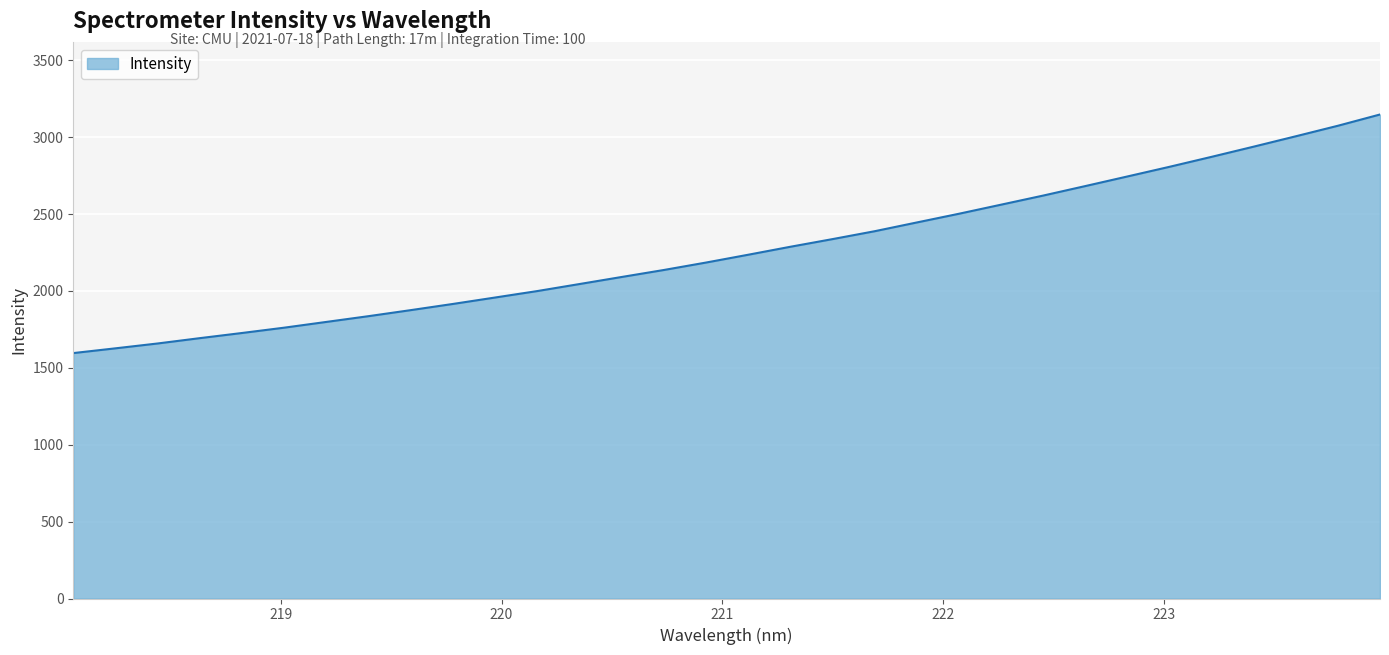

What is the difference between the maximum and minimum values?

1551.3